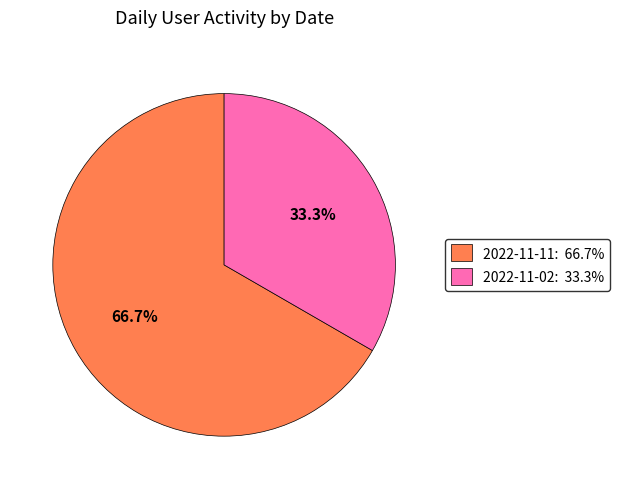

Does any single category account for the majority?

Yes